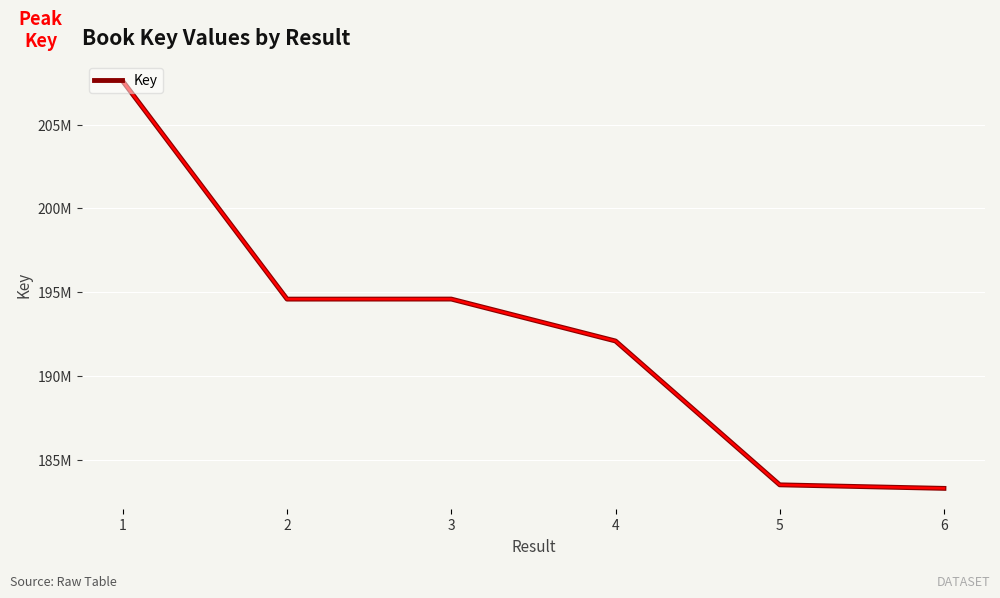

Does the chart have visible grid lines?

Yes